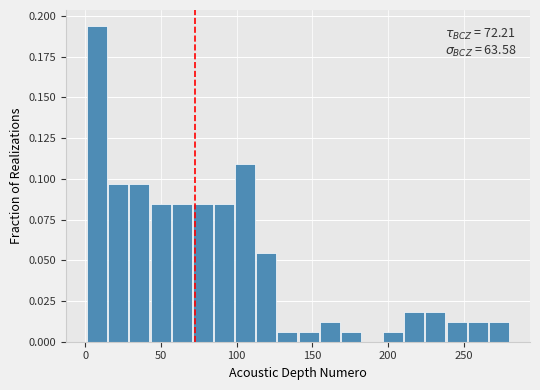

Read against the x-axis, roughly where is the centre of the tallest bar?

10